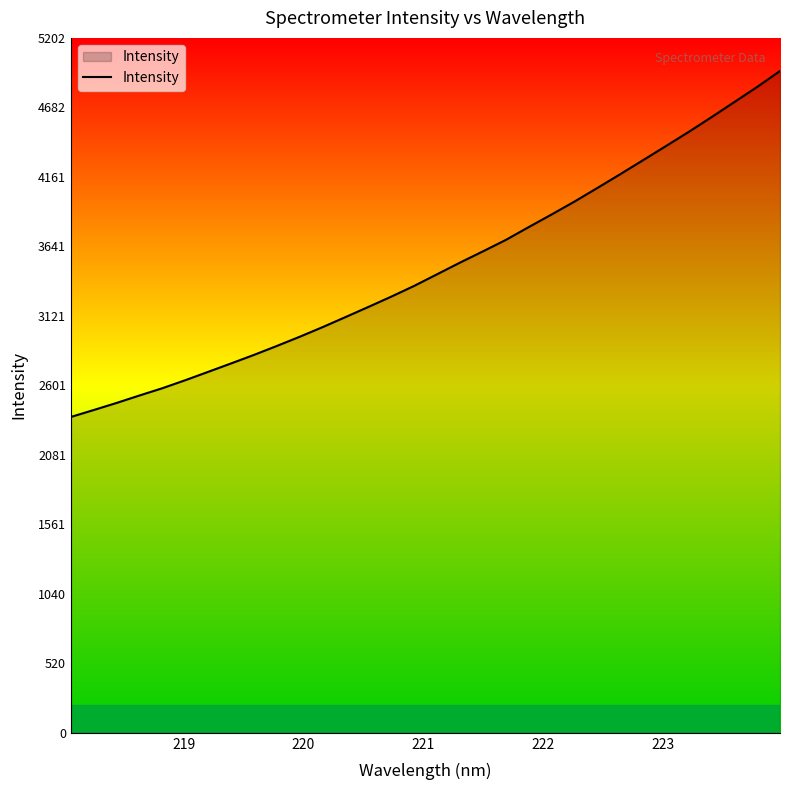

What is the smallest value displayed?

2364.7